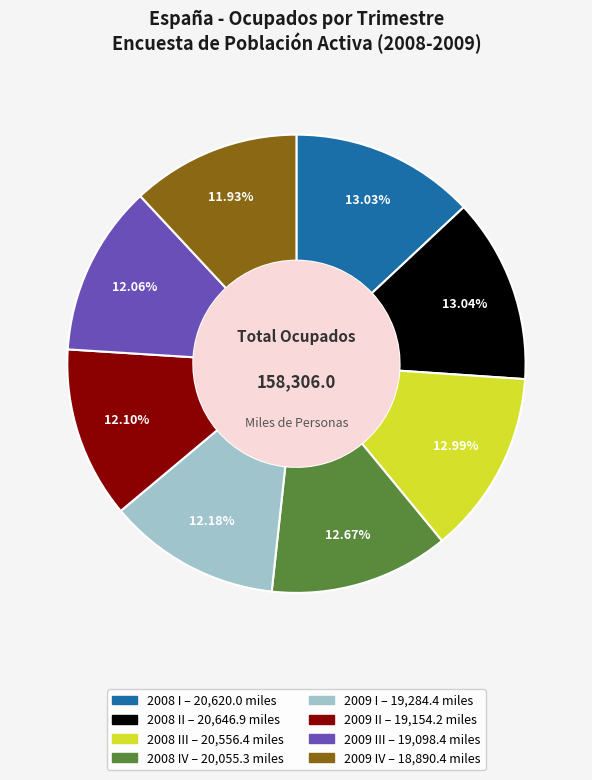

How many segments does this pie chart have?

8